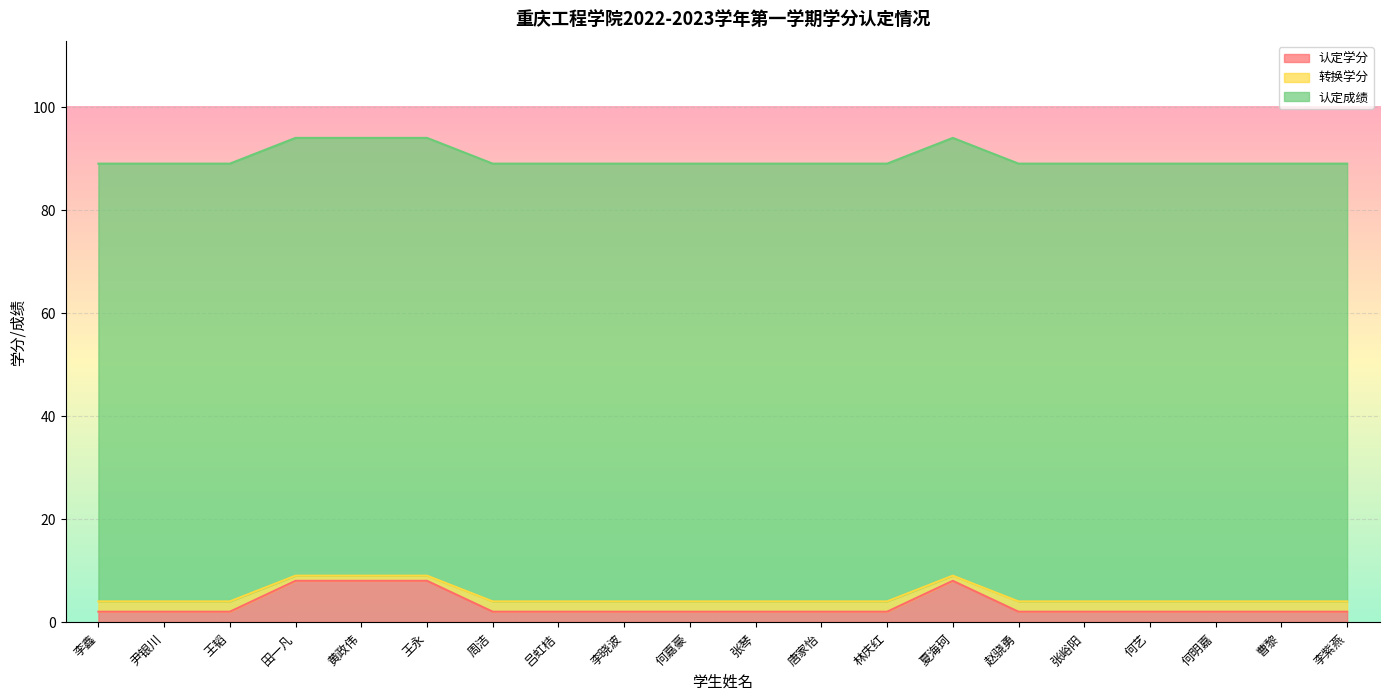

What are all the series names shown in the legend?

认定学分, 转换学分, 认定成绩